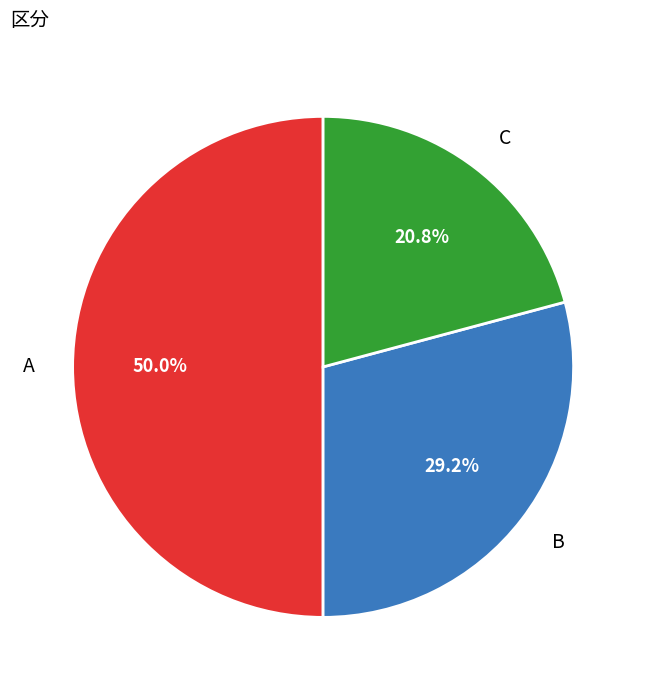

Count the number of slices in the pie.

3